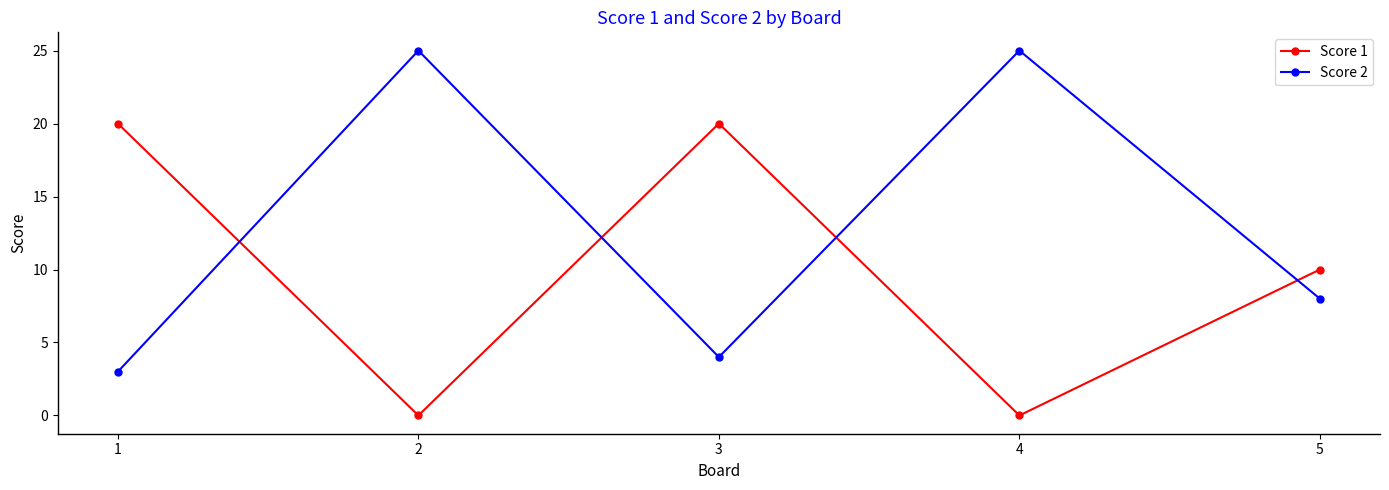

What is the sum of the Score 1 values at 2 and 1?

20